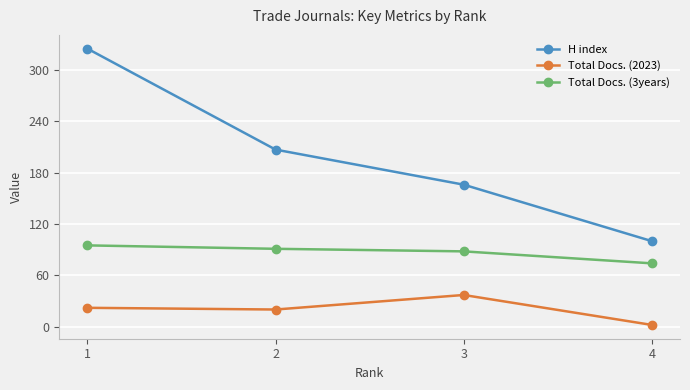

Which series has the widest spread of values?

H index